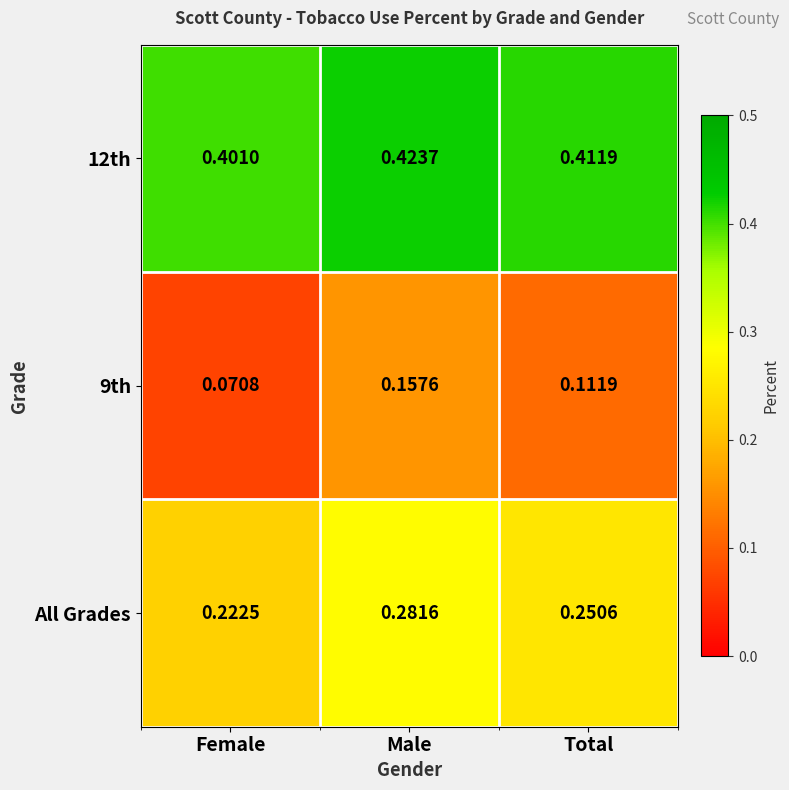

Count the number of data series in this chart.

3